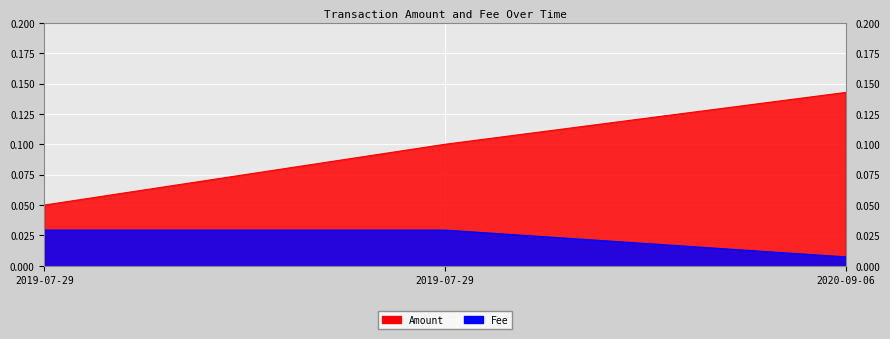

The chart shows a value of 0.1 at 2020-09-06. True or false?

True